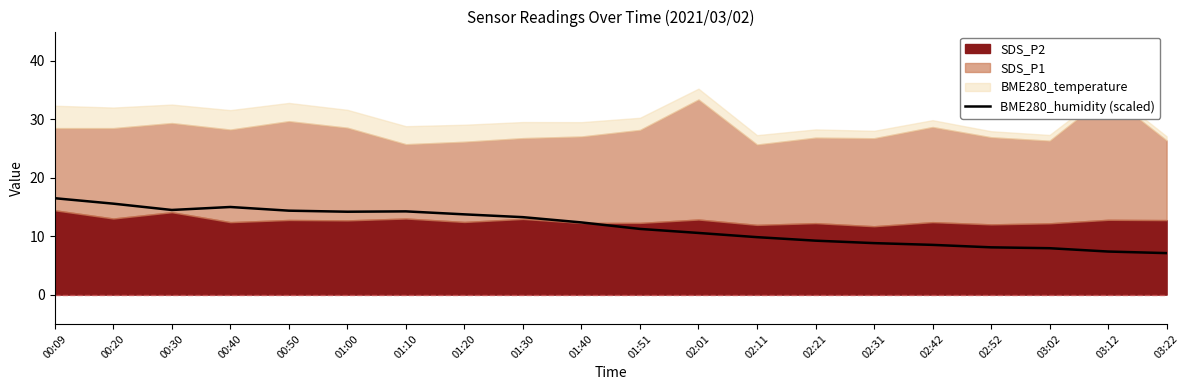

Does the chart have visible grid lines?

No